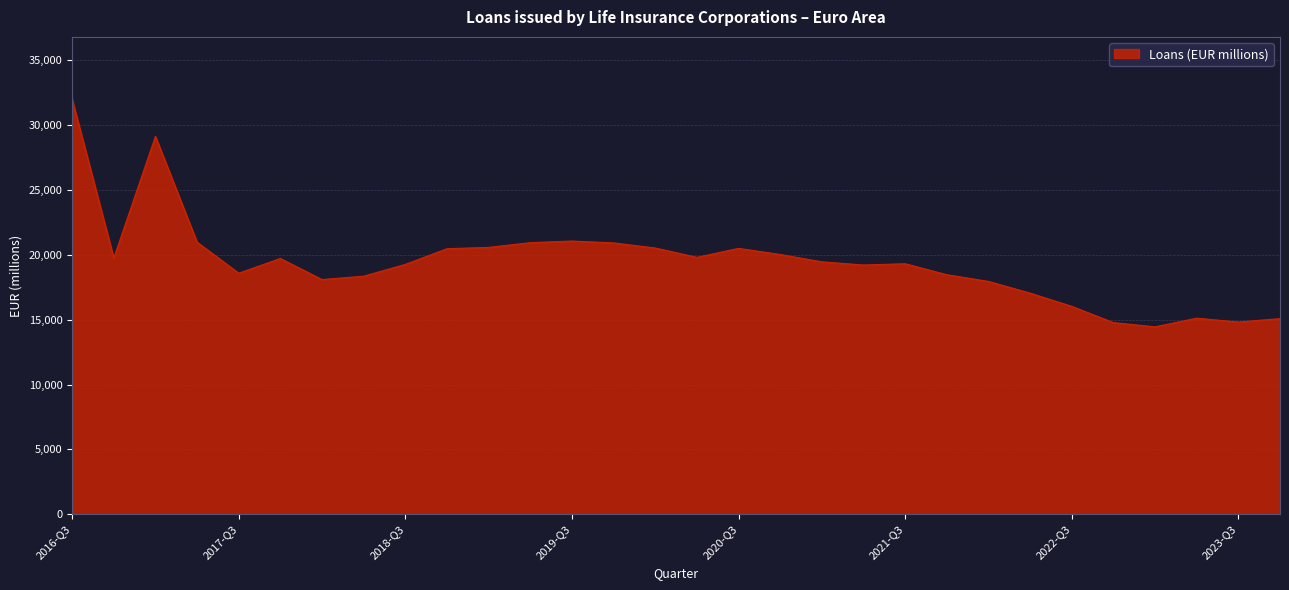

What is the greatest value displayed?

31996.3